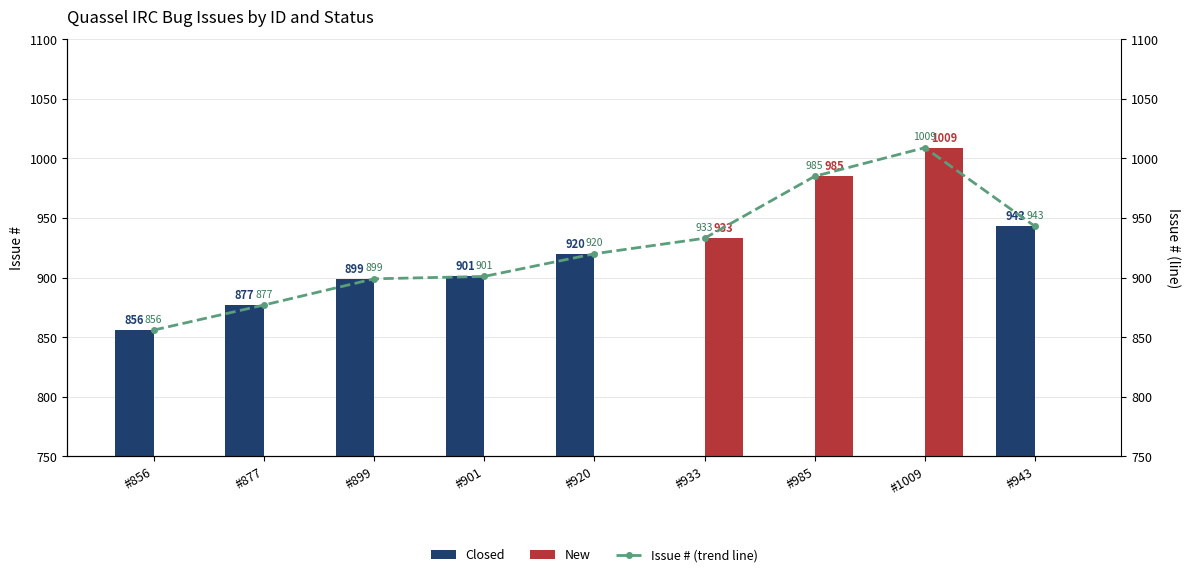

Rank the categories by Closed value from highest to lowest.

#943, #920, #901, #899, #877, #856, #933, #985, #1009